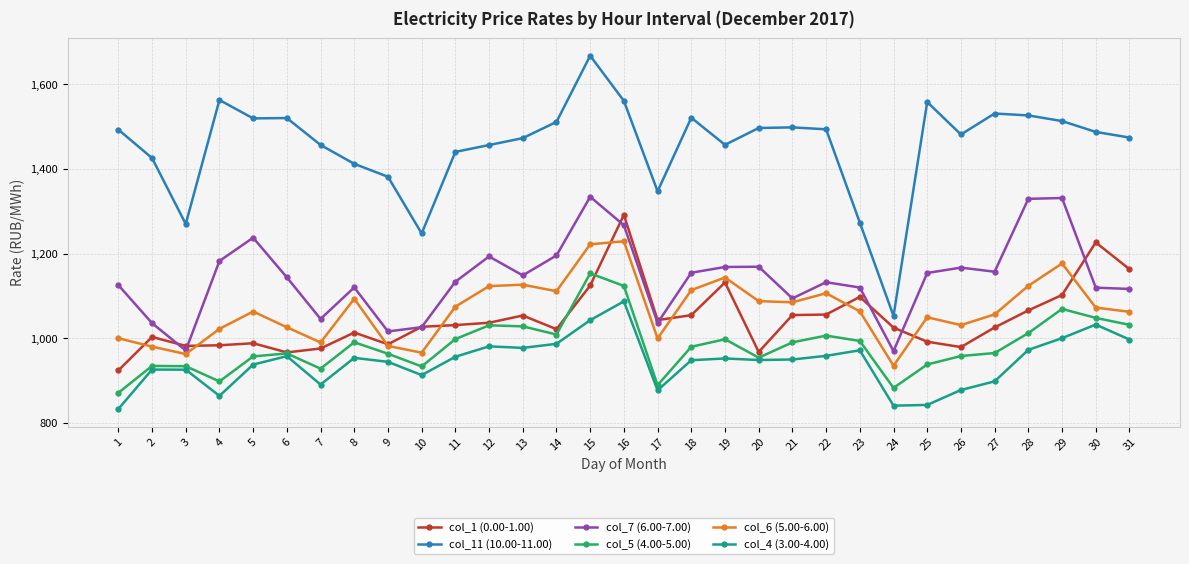

What is the difference between the second highest and minimum values in the col_7 (6.00-7.00) series?

361.7